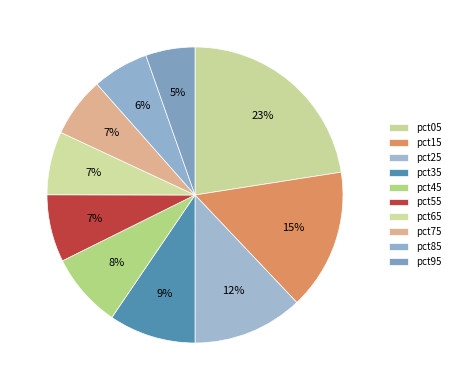

Count the number of slices in the pie.

10